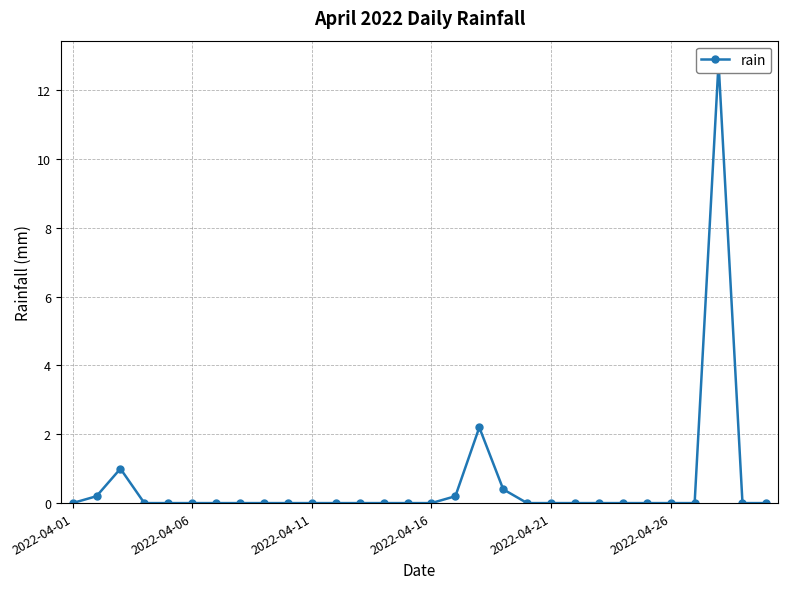

Does the chart display data point markers on the line(s)?

Yes